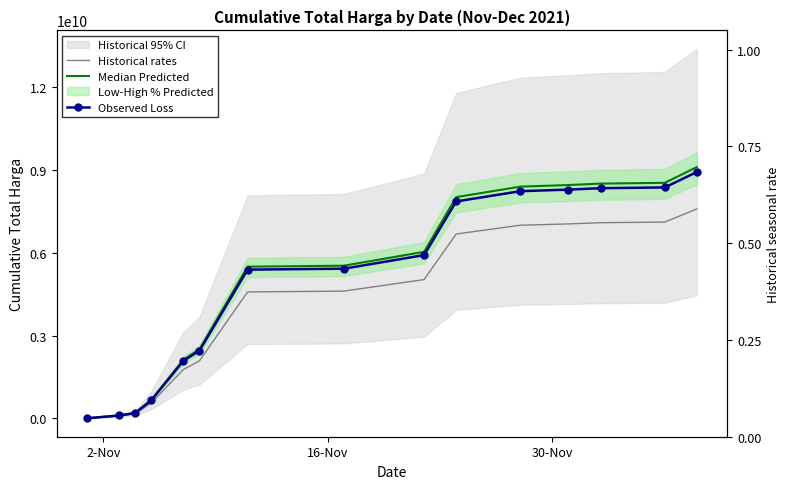

What is the sum of all Observed Loss values?

72249310615.0